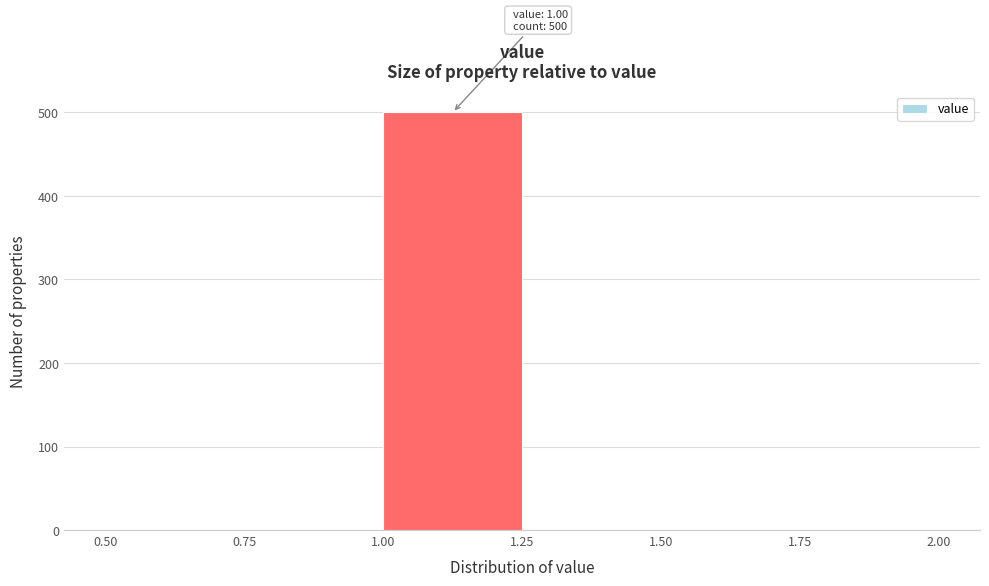

Which range on the x-axis has the tallest bar?

1.00 to 1.25